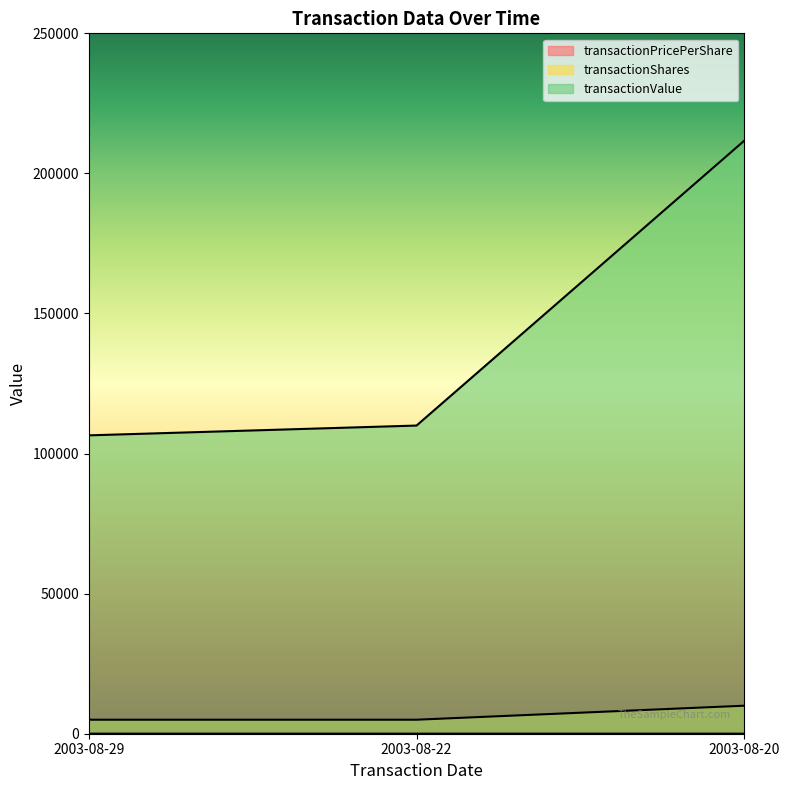

Rank the categories by transactionPricePerShare value from highest to lowest.

2003-08-22, 2003-08-29, 2003-08-20